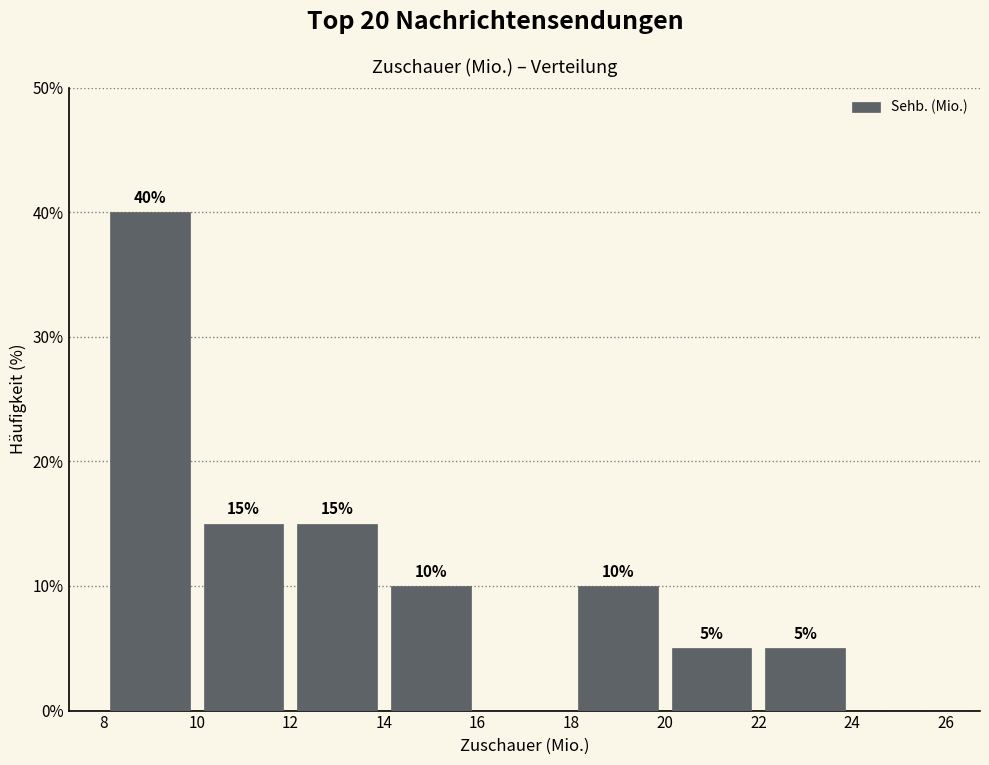

Which range on the x-axis has the tallest bar?

8 to 10